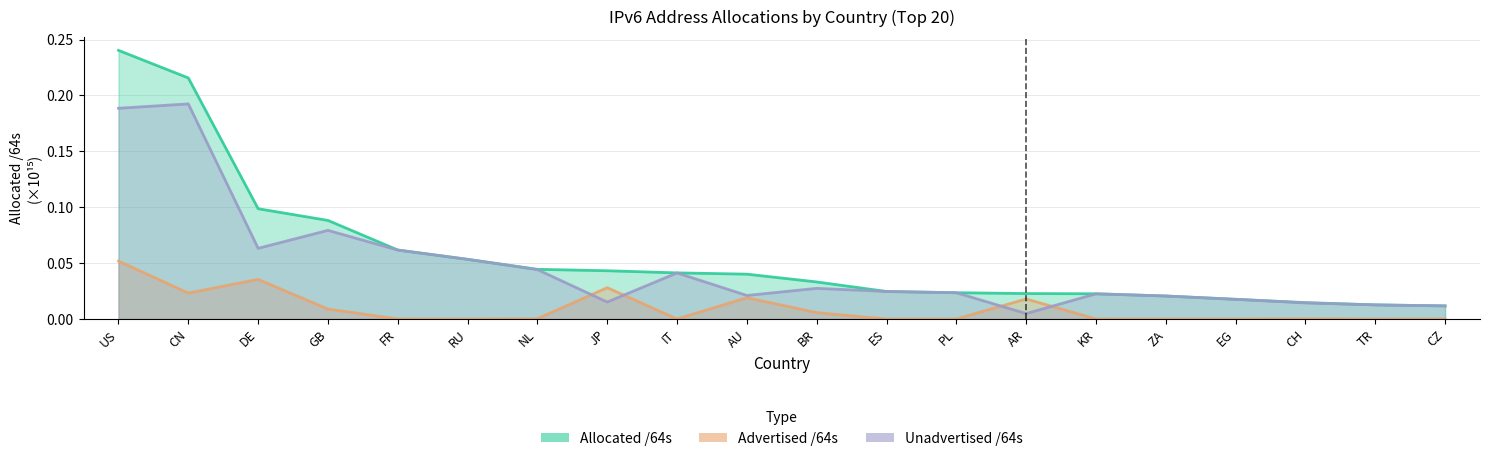

True or false: Unadvertised /64s (E18) has more than 0 interior local peaks.

True